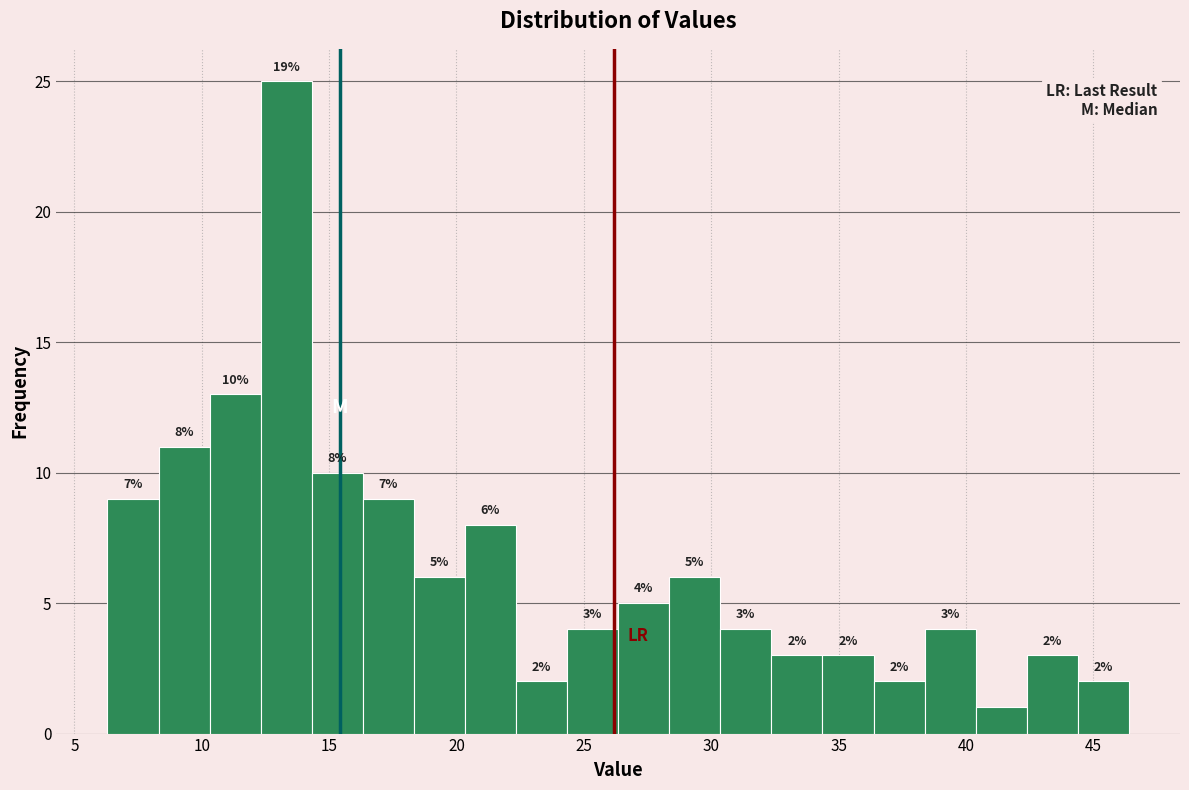

Over which range of the x-axis is the bar tallest?

12.5 to 14.5